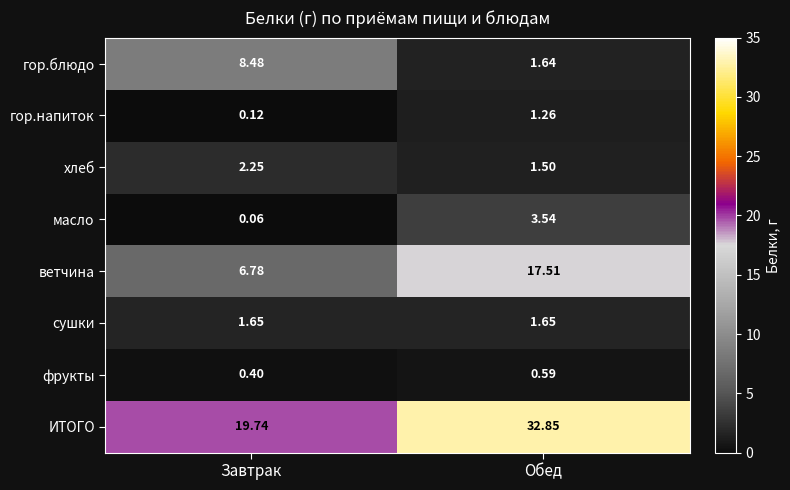

How many categories are shown in the chart?

2